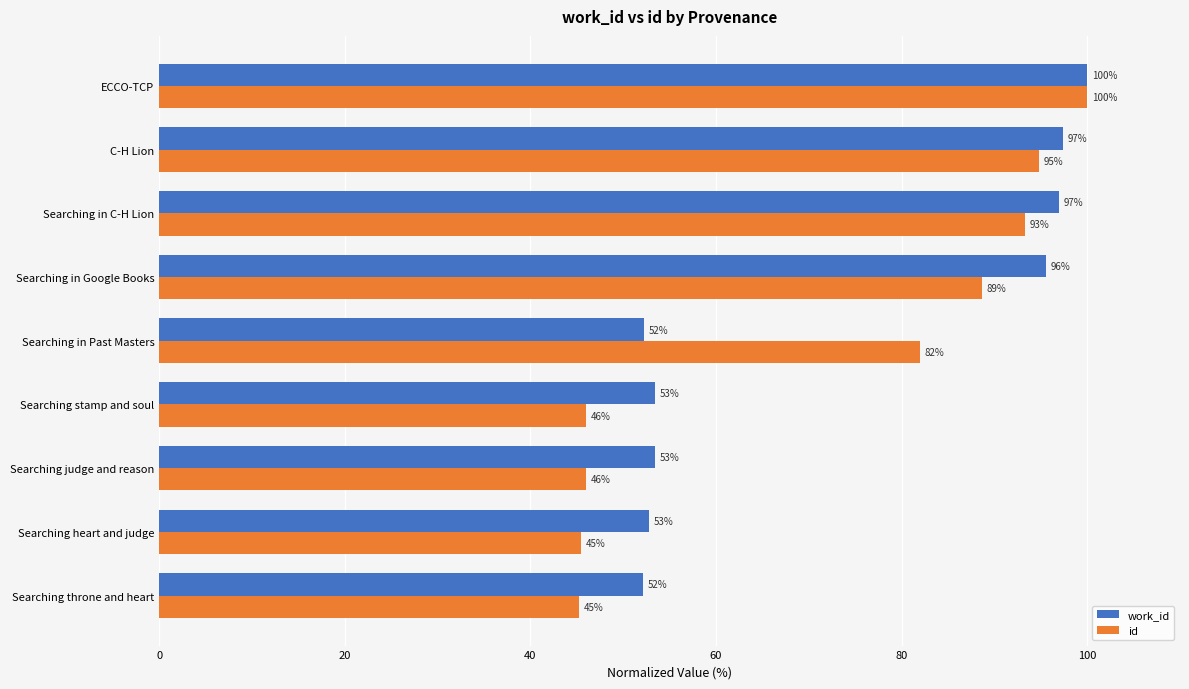

Which series changed the most between Searching judge and reason and Searching in Past Masters?

id